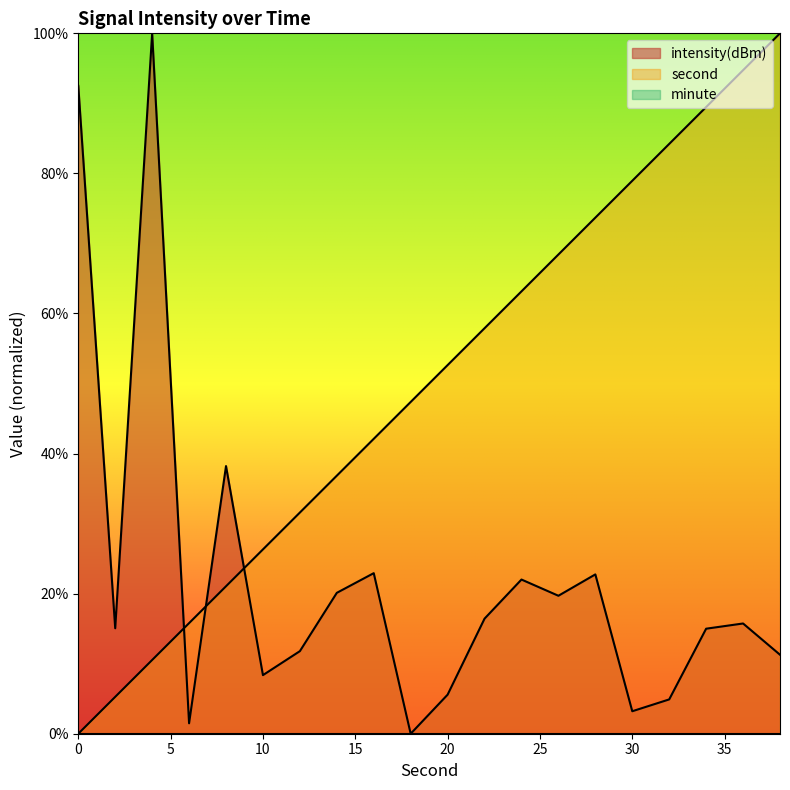

Rank the series by their average value, from lowest to highest.

intensity(dBm), second